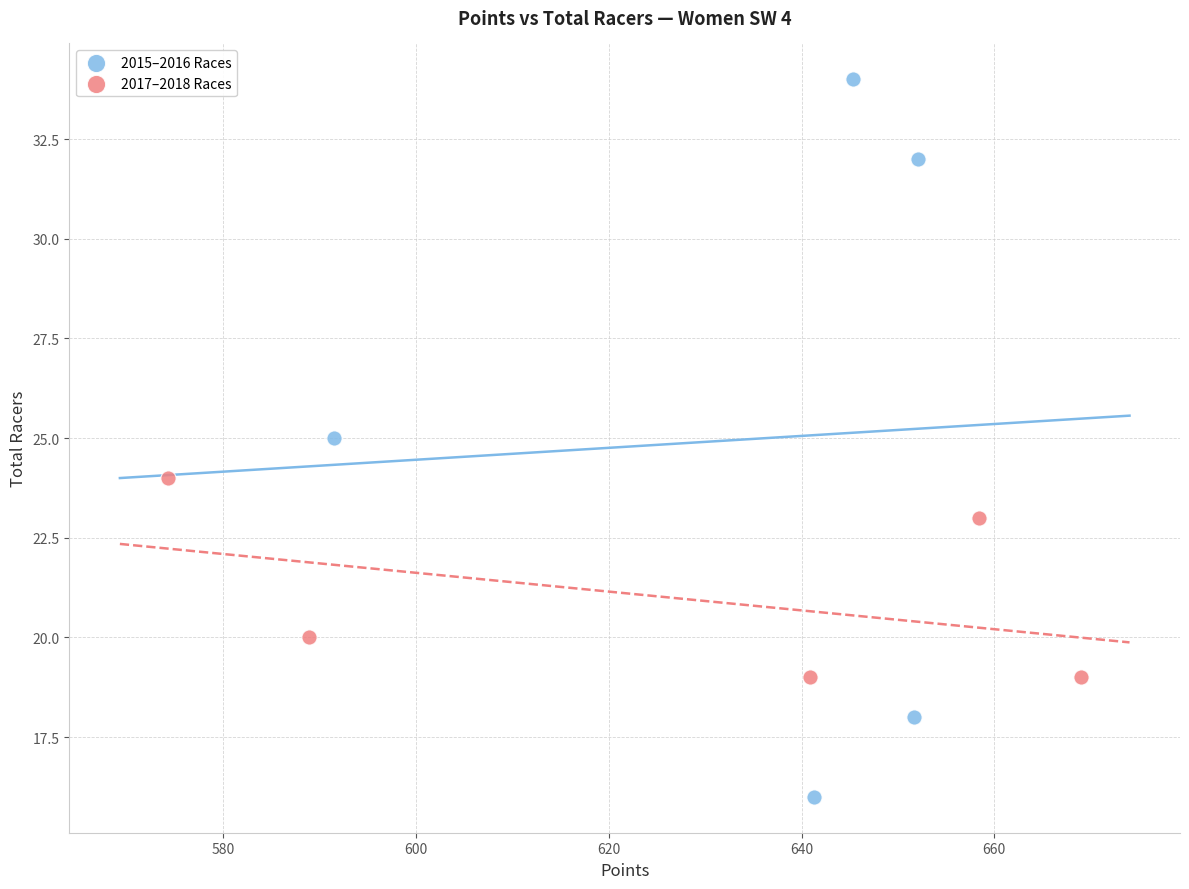

Which series has the largest Y range (max minus min)?

2015–2016 Races